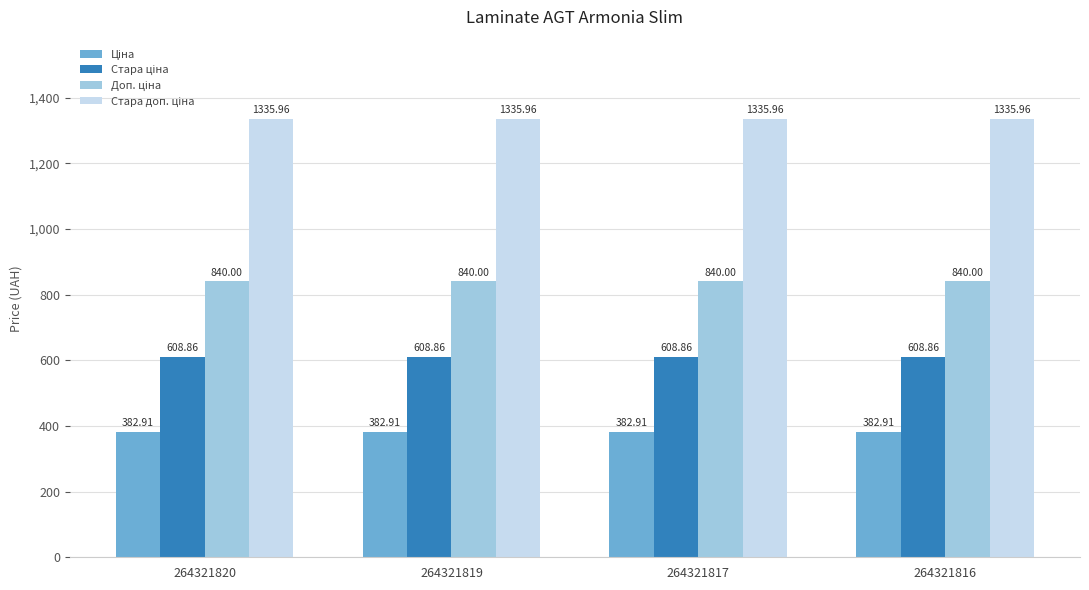

At how many categories does at least one series exceed 848?

4